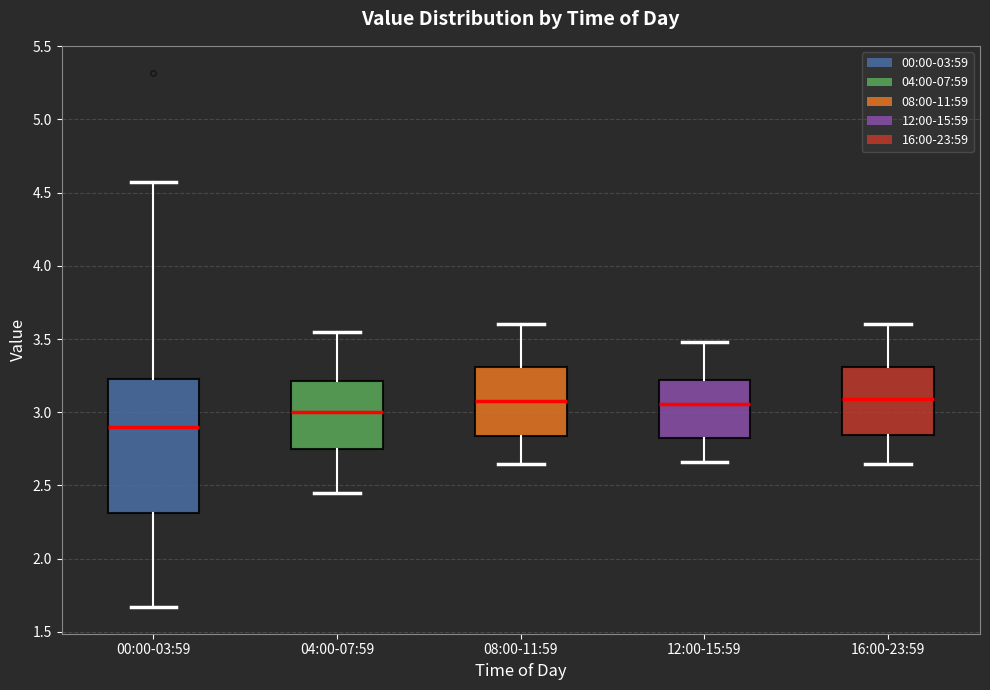

Where is the upper edge of the box for 00:00-03:59 on the y-axis? The values are not printed on the chart, so give them approximately, as read against the axis.

3.25